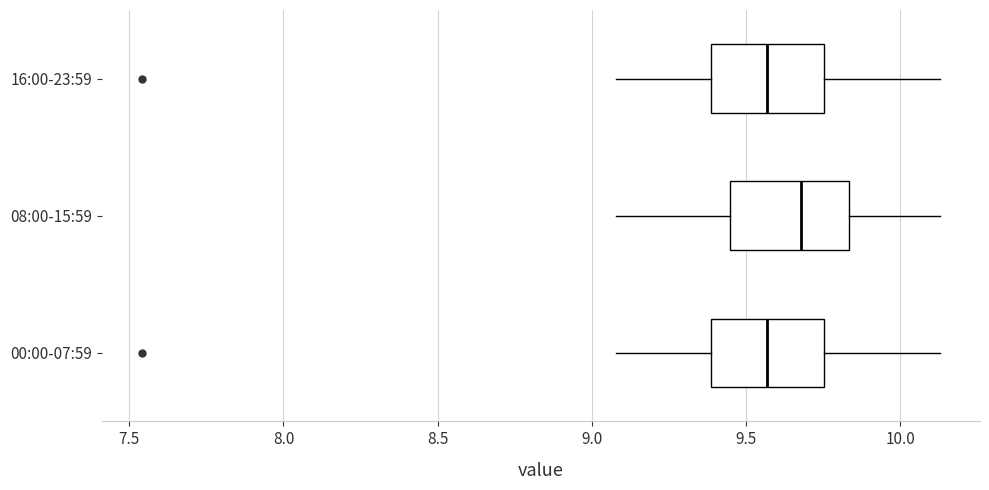

Reading bottom to top, transcribe this box plot: for each box, give where its median line is, the range the box spans, and where its two whiskers end, as read against the x-axis. The values are not printed on the chart, so give them approximately, as read against the axis.

00:00-07:59: median 9.55, box 9.40 to 9.75, whiskers 9.10 to 10.15
08:00-15:59: median 9.70, box 9.45 to 9.85, whiskers 9.10 to 10.15
16:00-23:59: median 9.55, box 9.40 to 9.75, whiskers 9.10 to 10.15